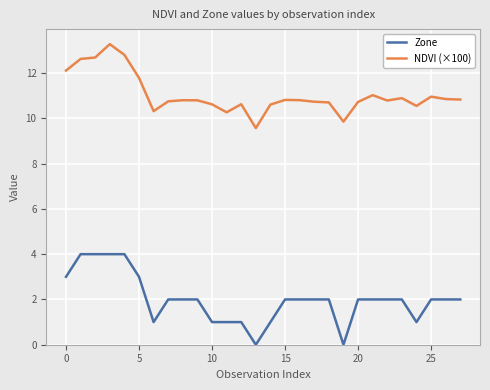

Count the Zone values in the range 1 to 2.

20